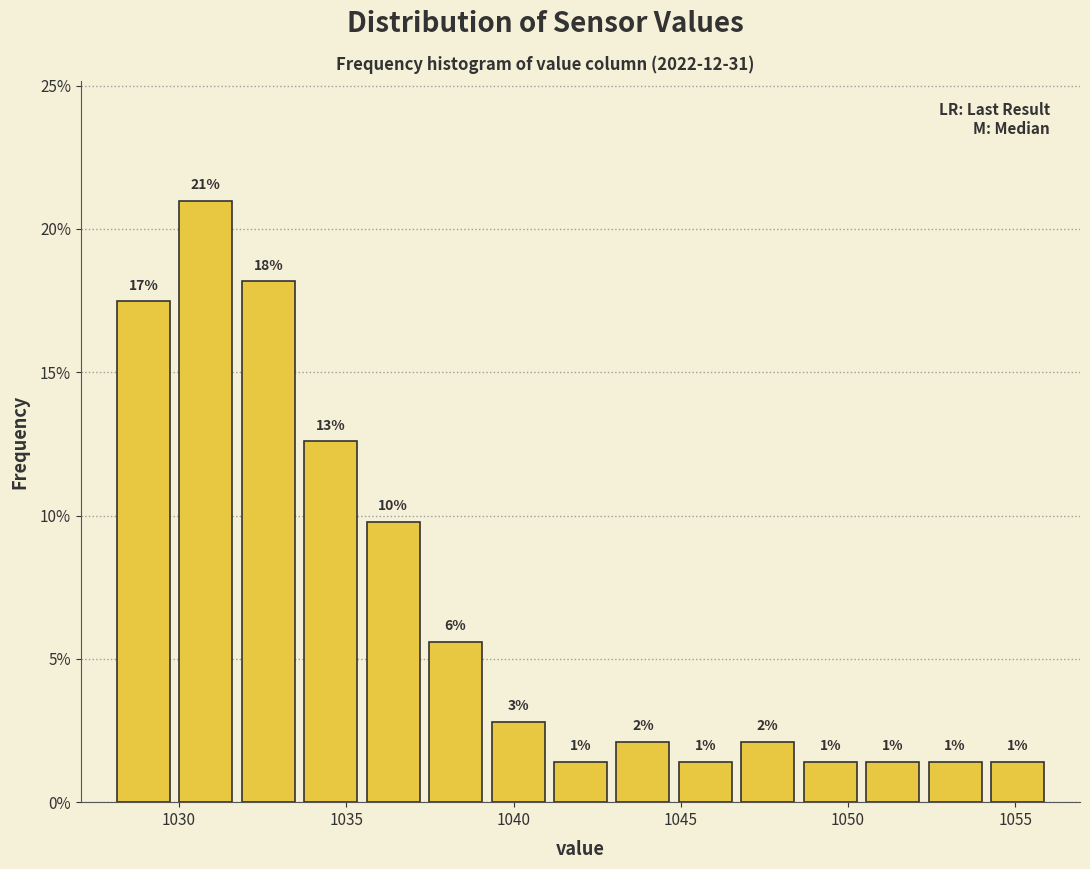

Around what value on the x-axis is the tallest bar? Give the approximate position of its centre, as read against the axis.

1031.0